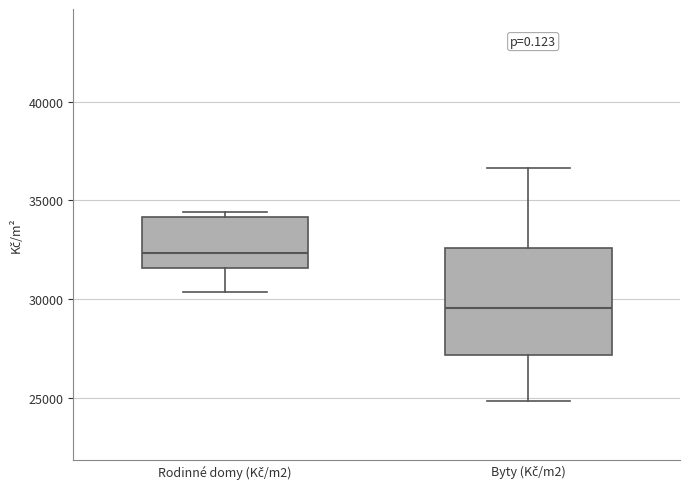

Where is the upper edge of the box for Rodinné domy (Kč/m2) on the y-axis? The values are not printed on the chart, so give them approximately, as read against the axis.

34000